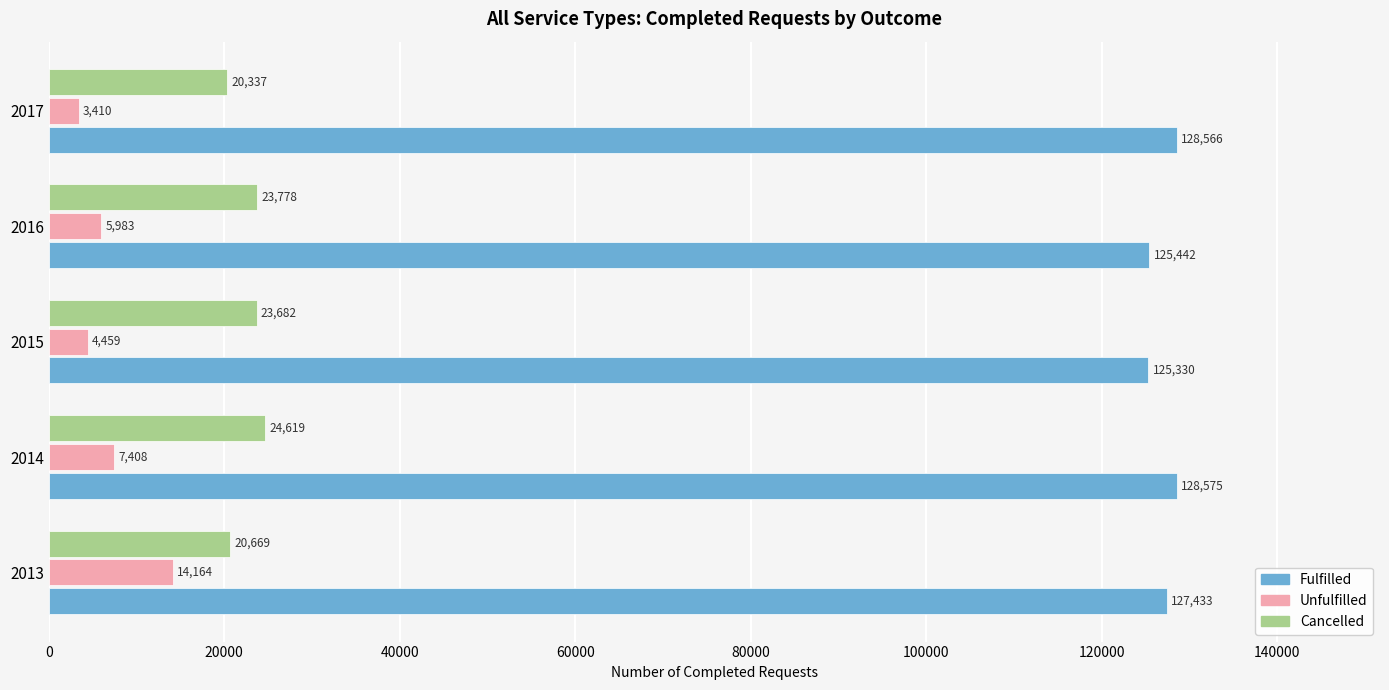

Which series has the largest total across all categories?

Fulfilled